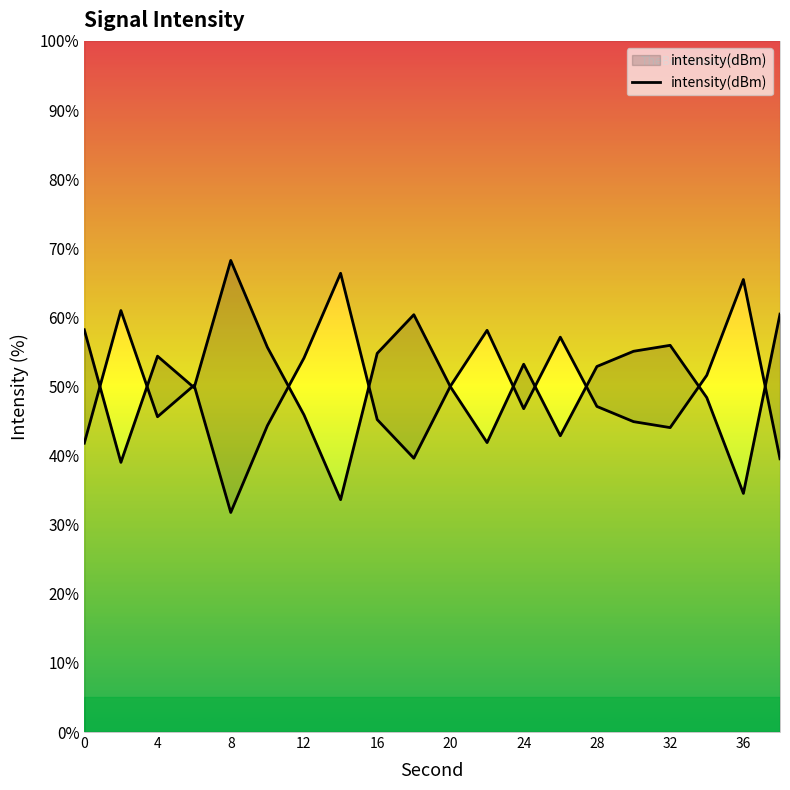

Where is the first local maximum?

4